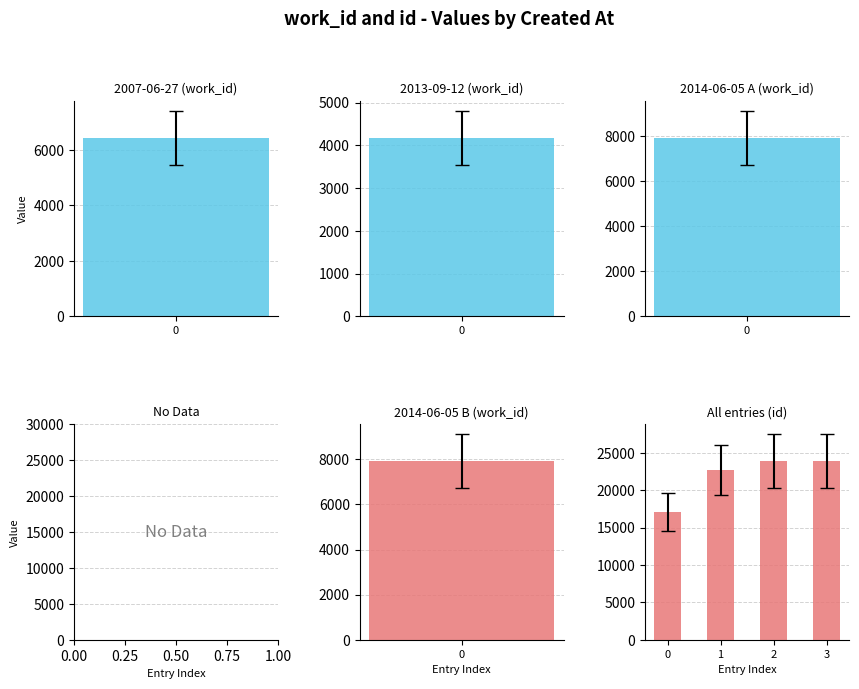

Between 0 and 3, which is larger?

3